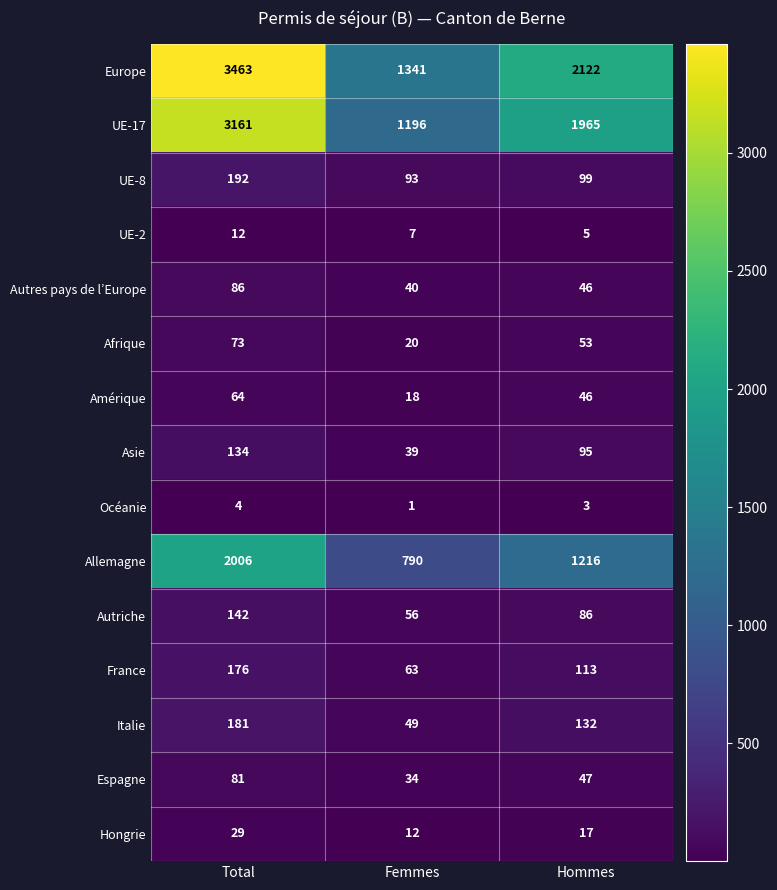

Where does the Europe series first go above 2122?

Total